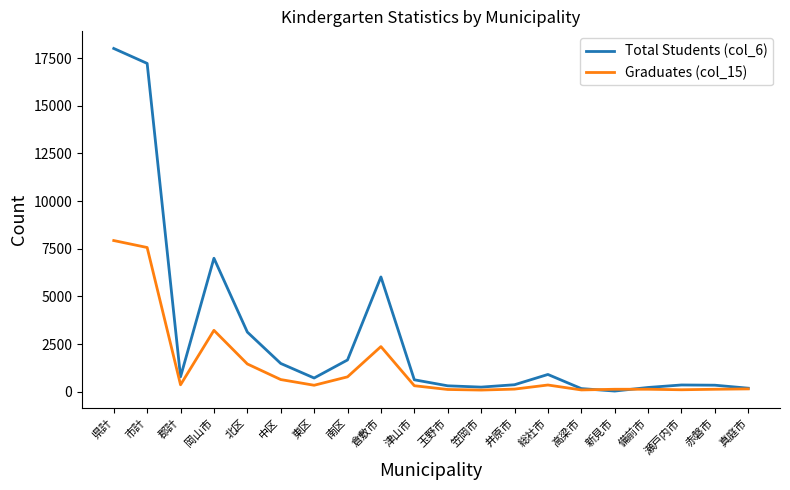

What is the total value across all series at 中区?

2124